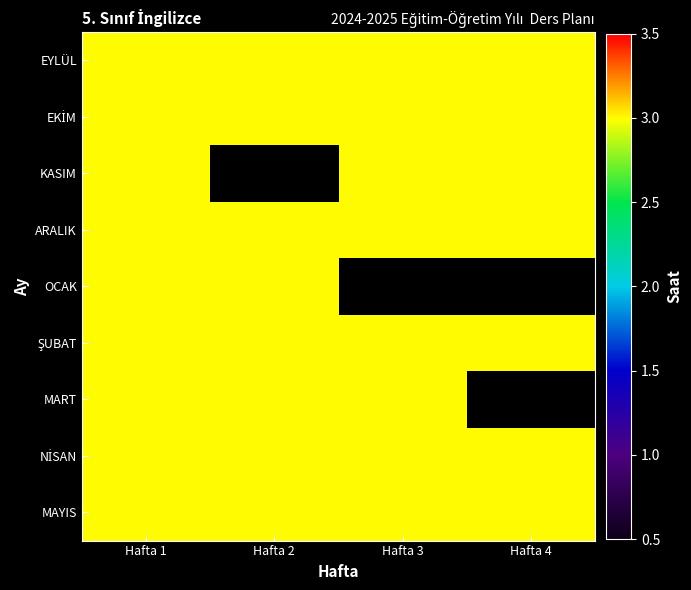

Between Hafta 2 and Hafta 1, which is larger?

Hafta 2